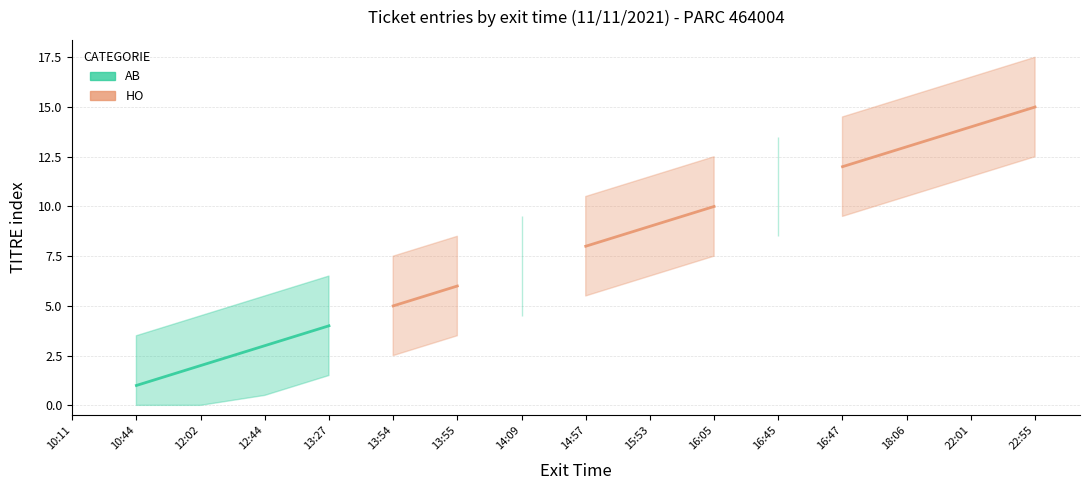

Is this an area chart (filled region under the line)?

No